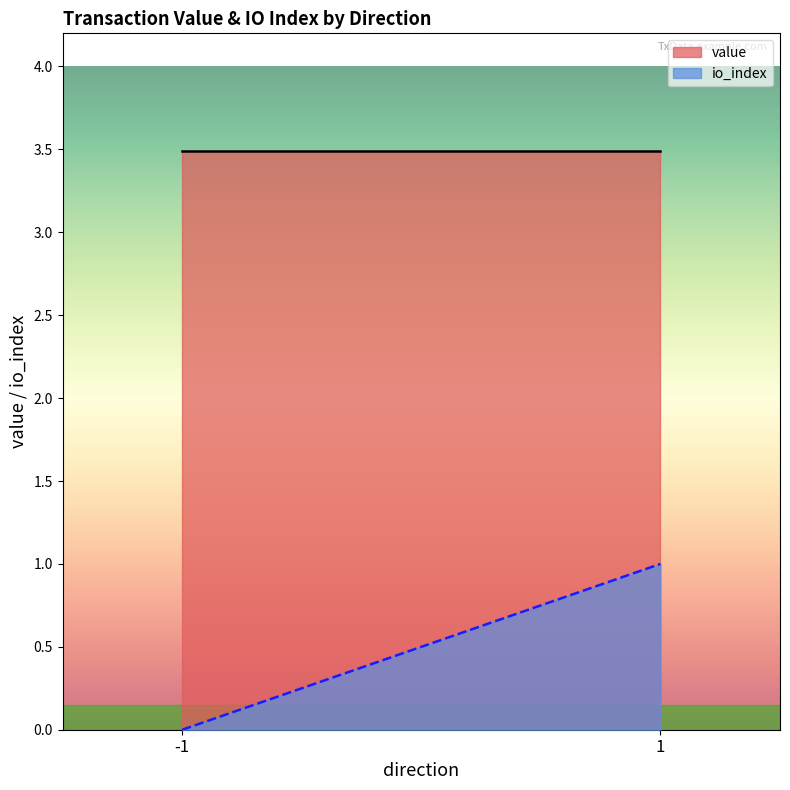

True or false: value and io_index cross at least once.

False